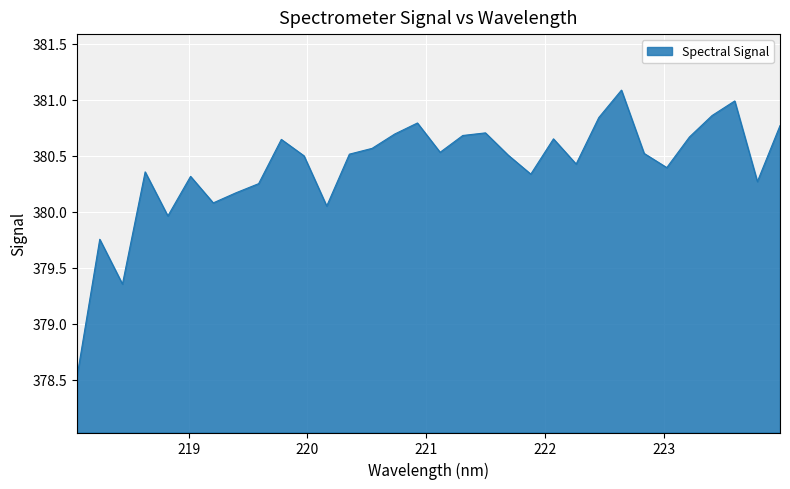

What is the greatest value displayed?

381.1